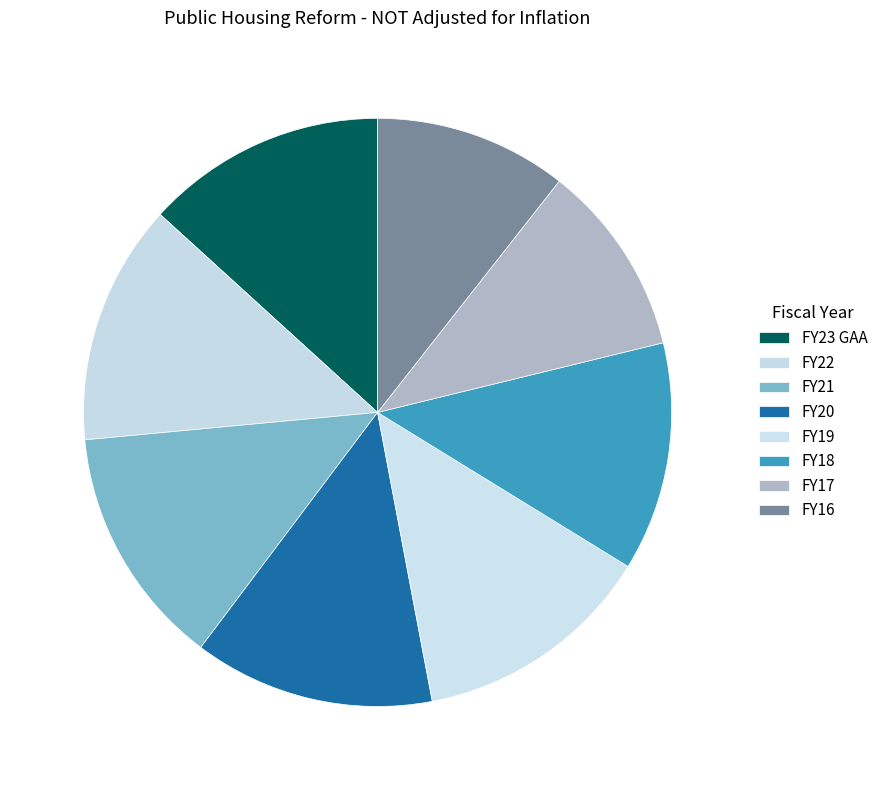

How many slices are in this pie chart?

8